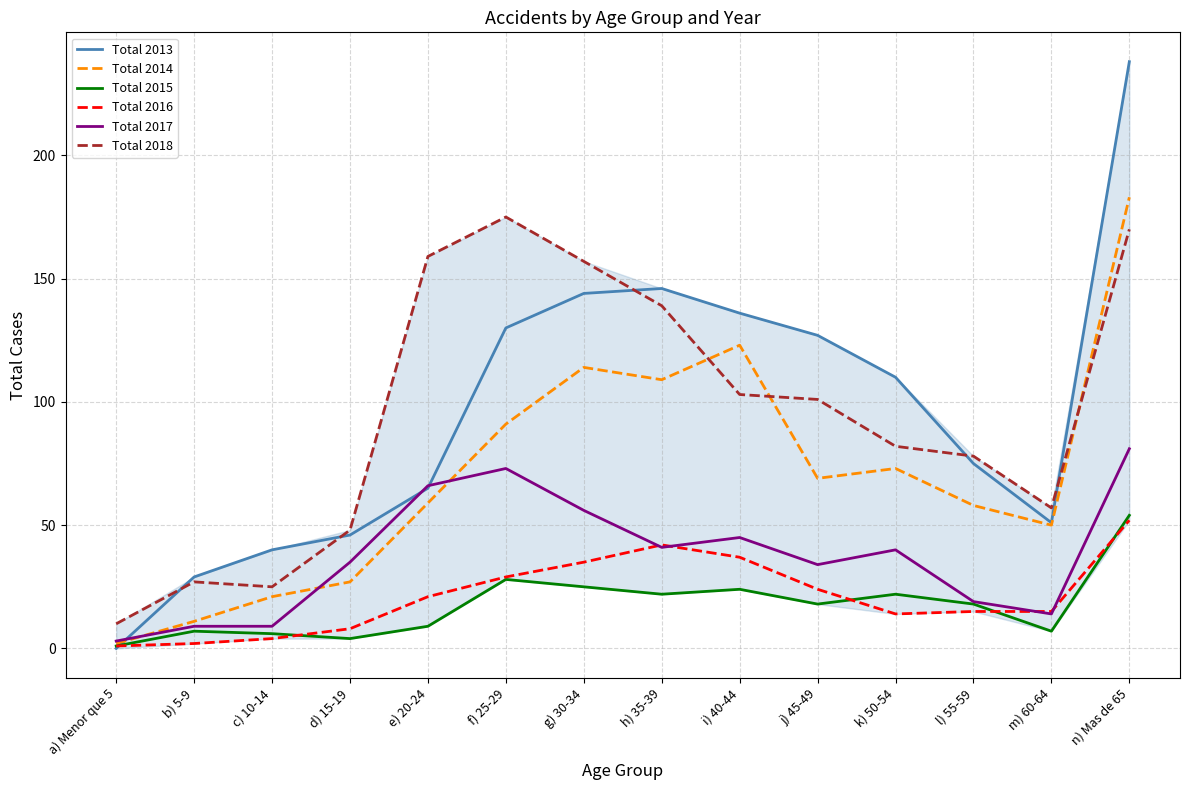

Which series has the largest range (max minus min)?

Total 2013